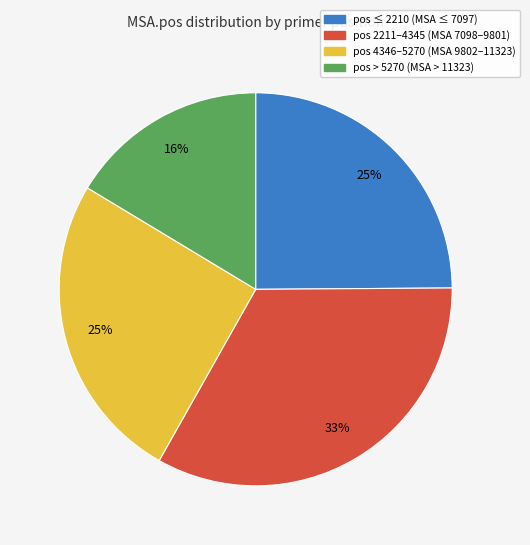

Is there a majority slice in this chart?

No